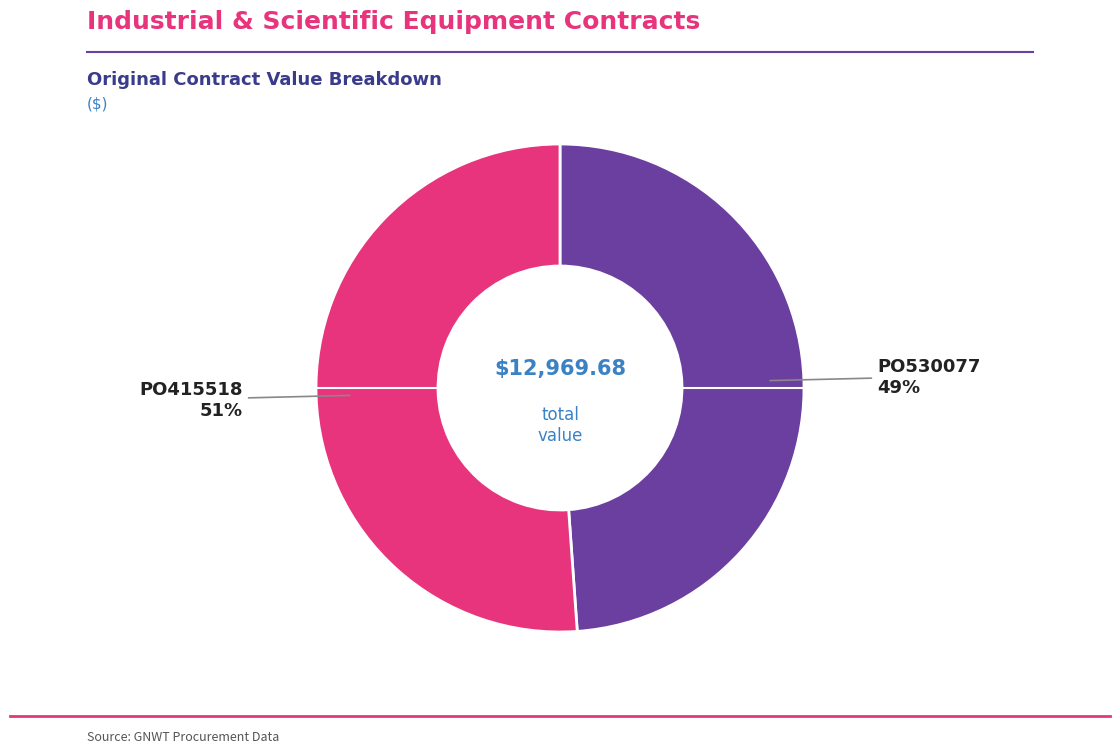

Is there a majority slice in this chart?

Yes